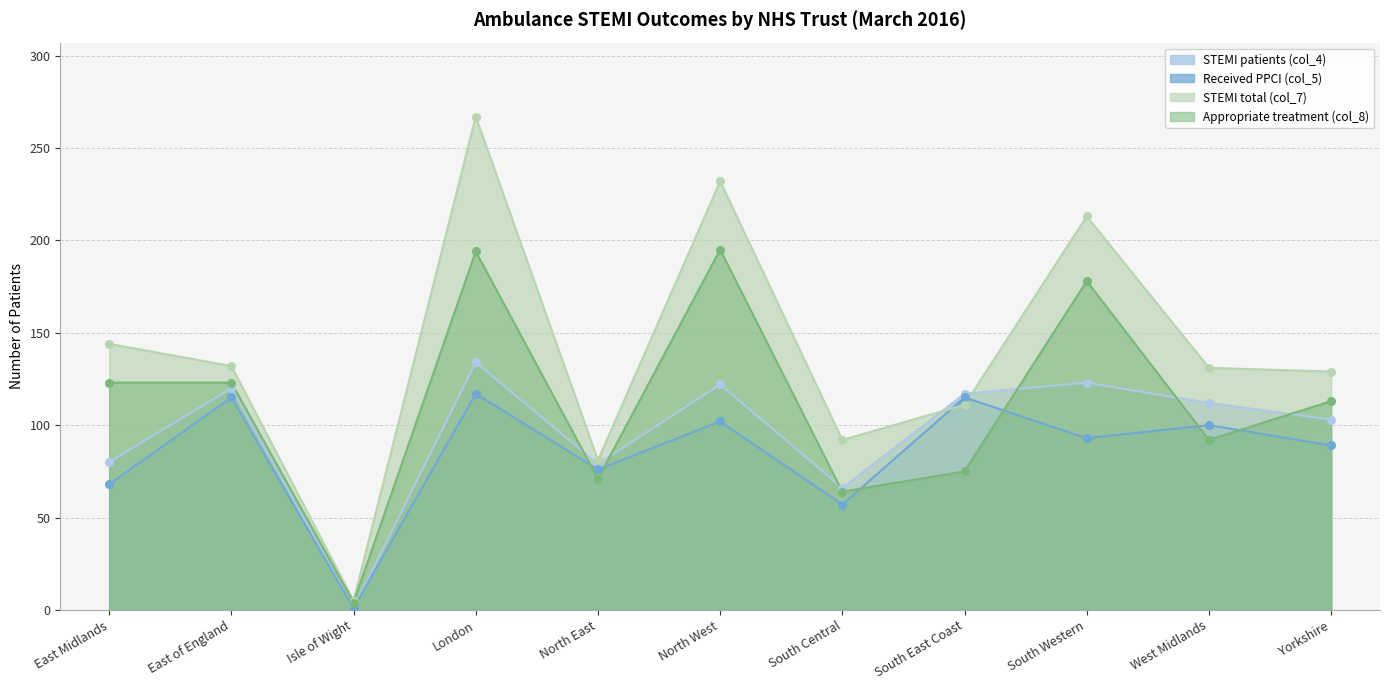

Which series reaches the maximum Y coordinate?

STEMI total (col_7)